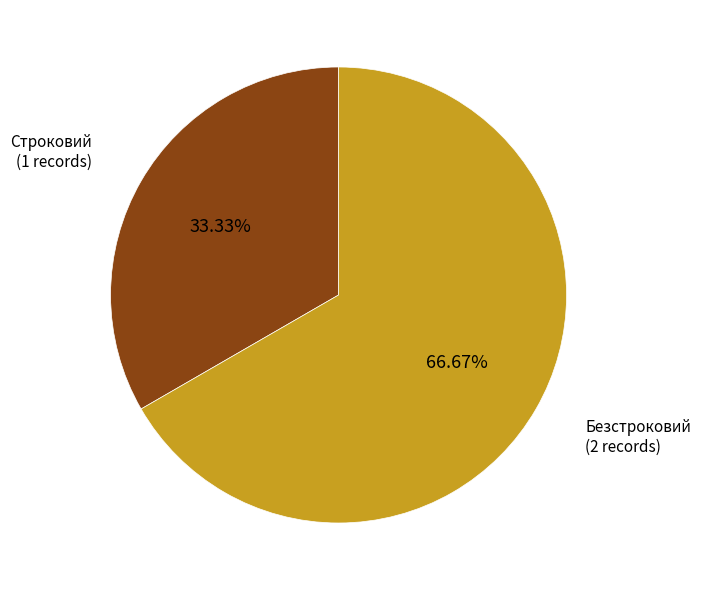

How many segments does this pie chart have?

2